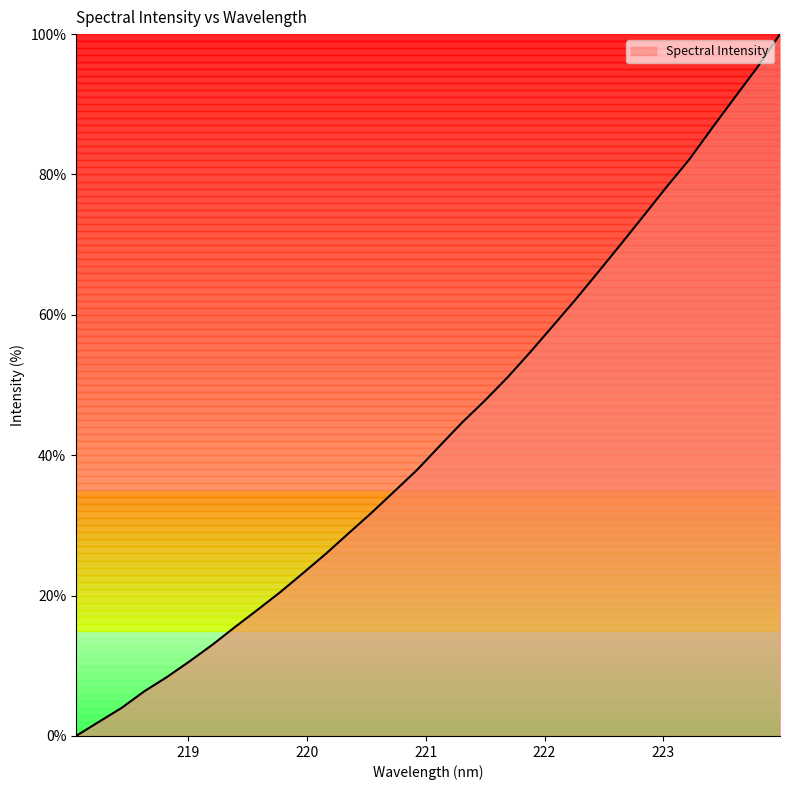

What is the difference between the maximum and minimum values?

100.0